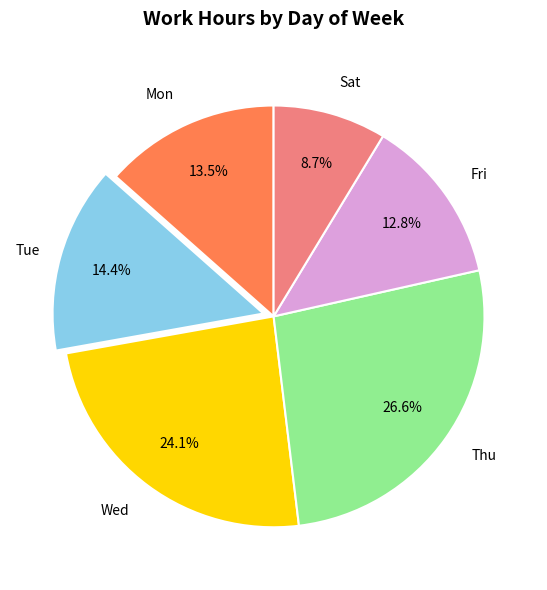

Does any single category account for the majority?

No